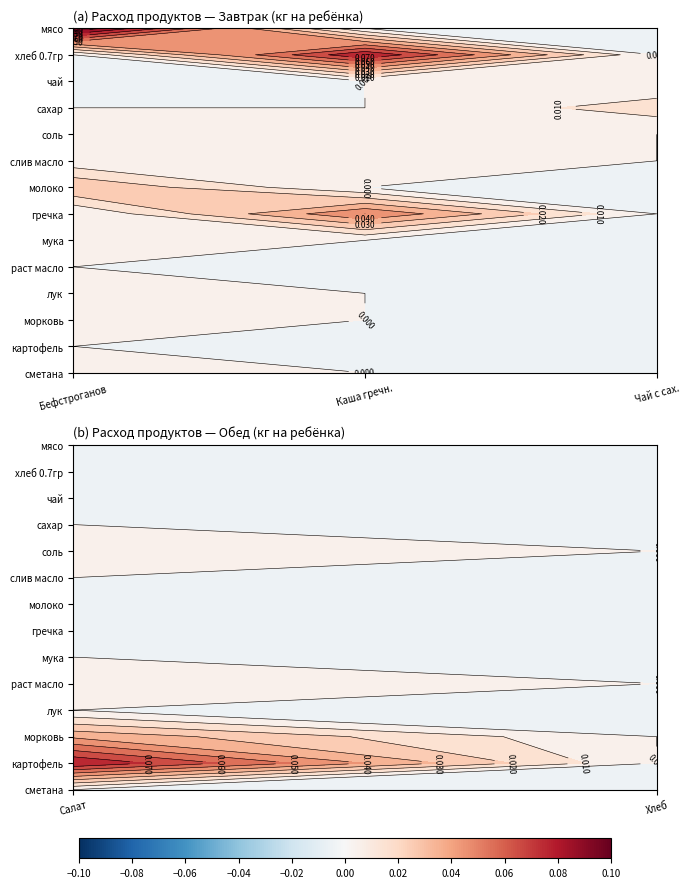

At how many categories does at least one series exceed 0?

4